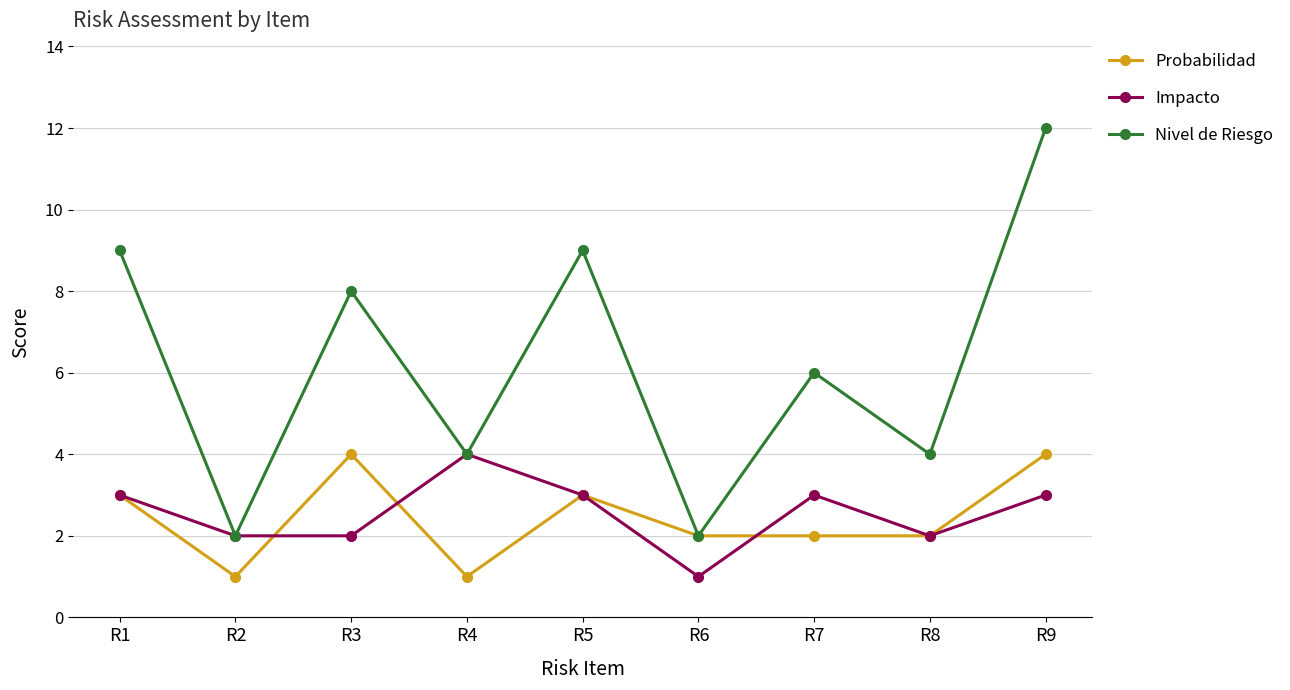

Count the number of data series in this chart.

3